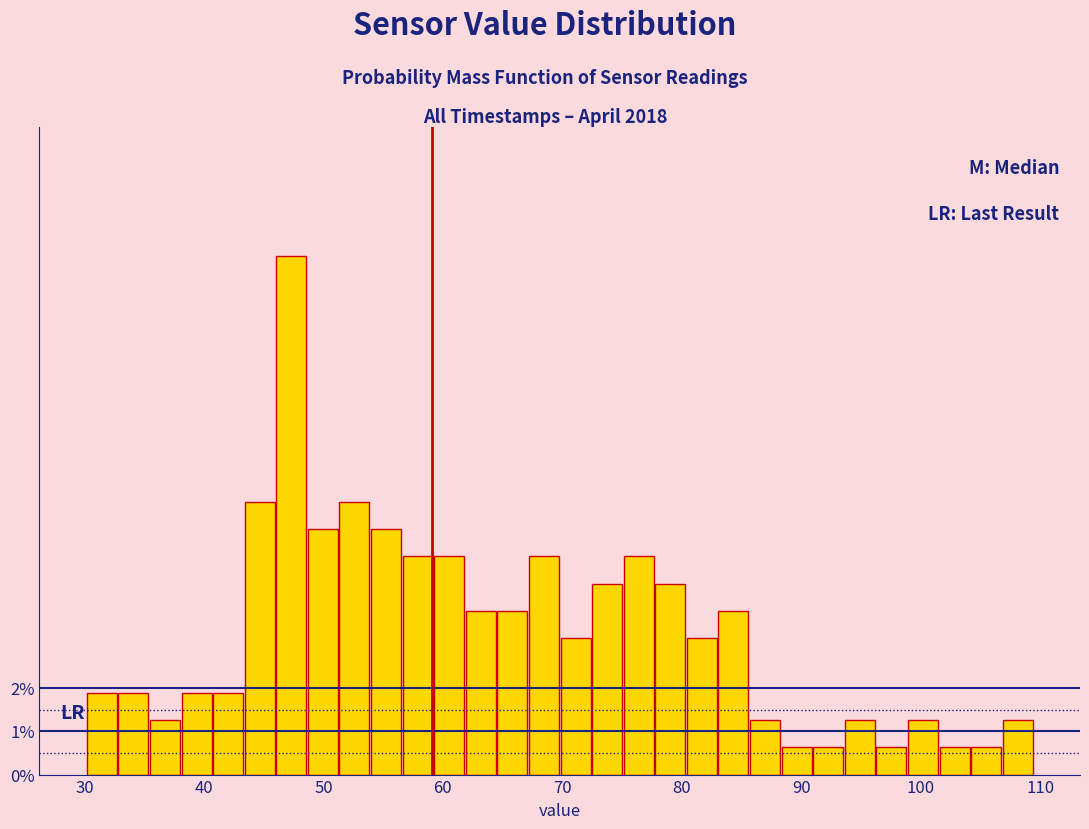

Around what value on the x-axis is the tallest bar? Give the approximate position of its centre, as read against the axis.

47